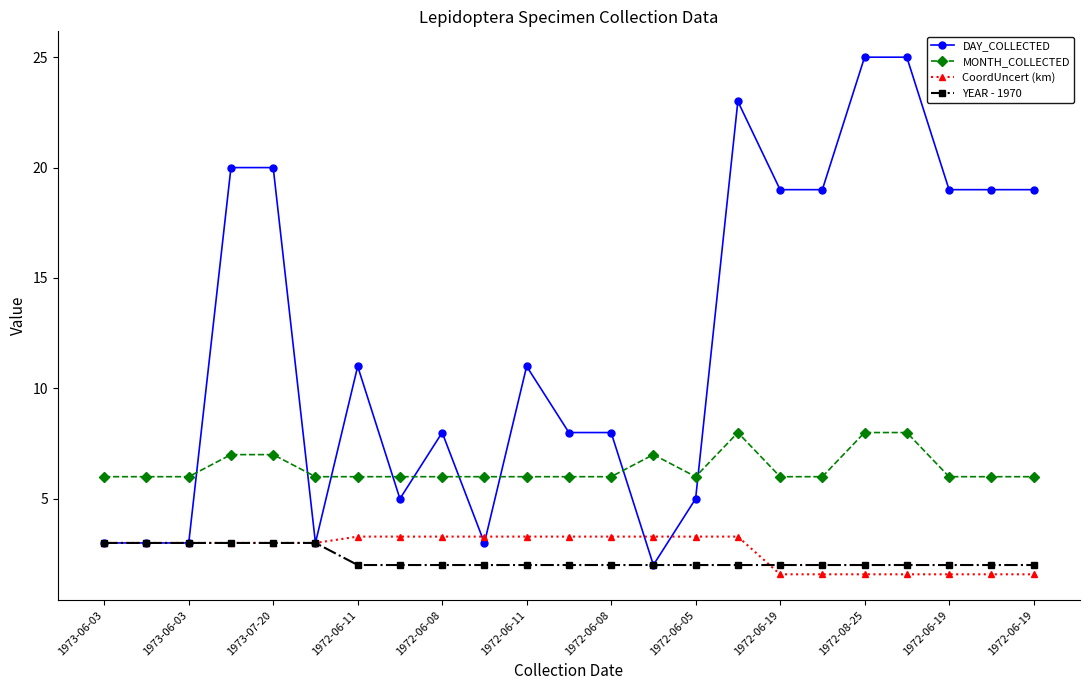

True or false: DAY_COLLECTED has more than 2 interior local peaks.

True